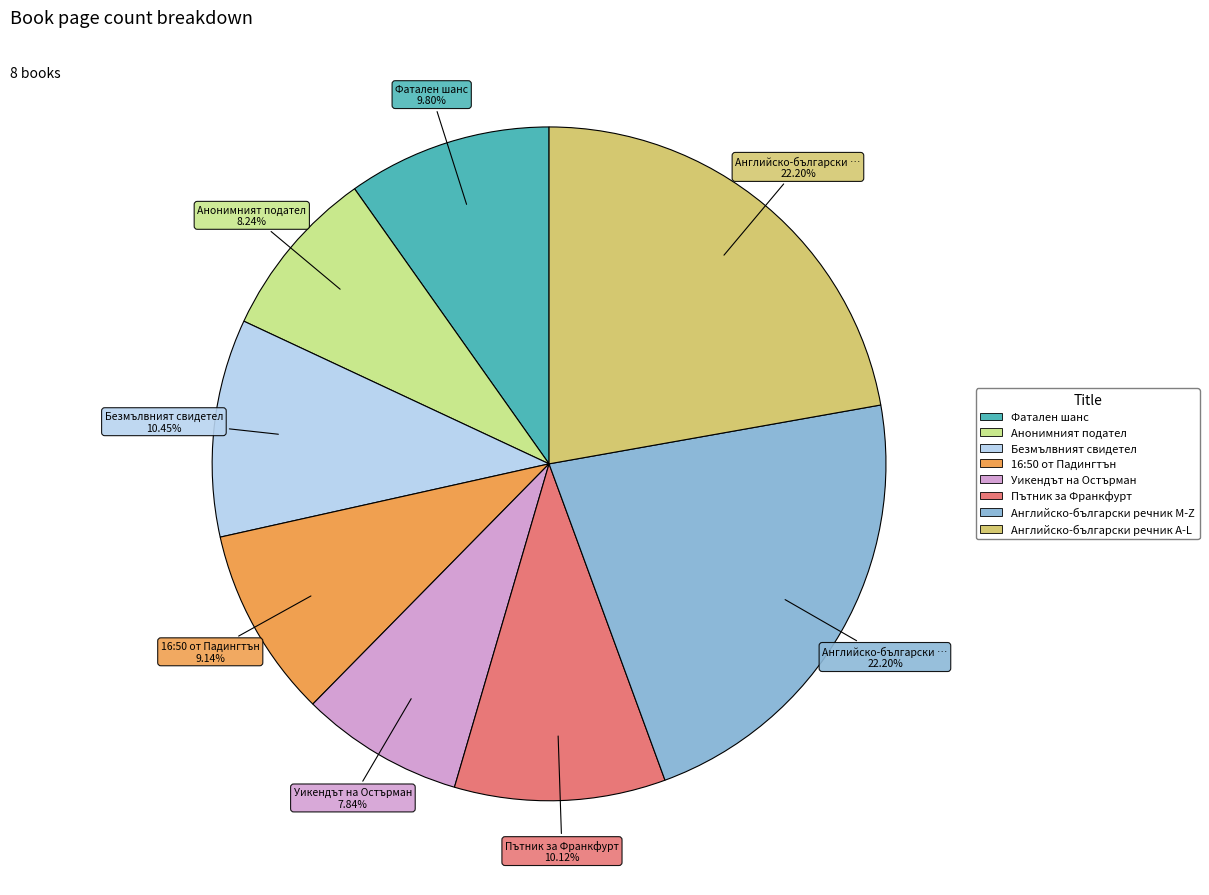

Is there any slice that represents more than half of the pie?

No